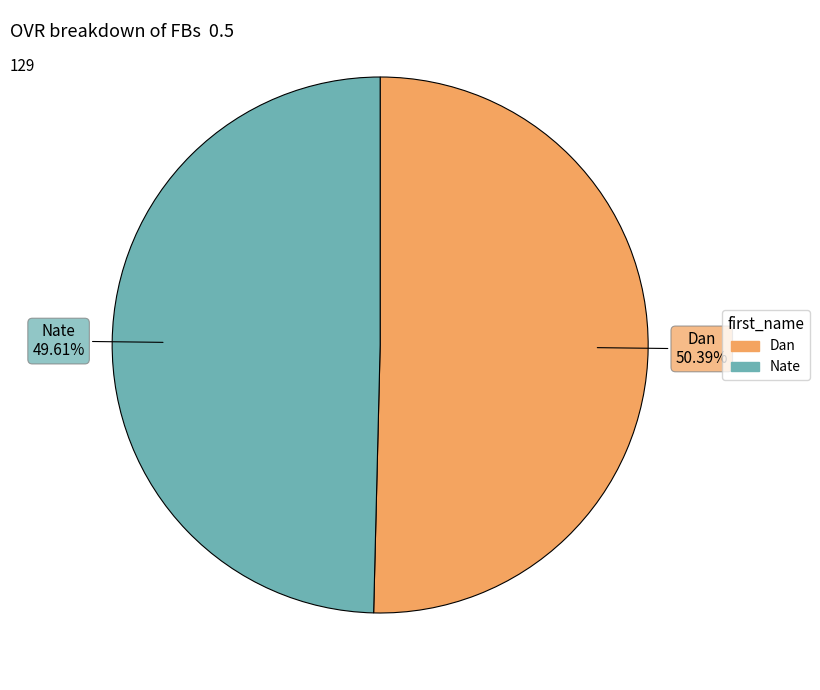

Between Dan and Nate, which is larger?

Dan